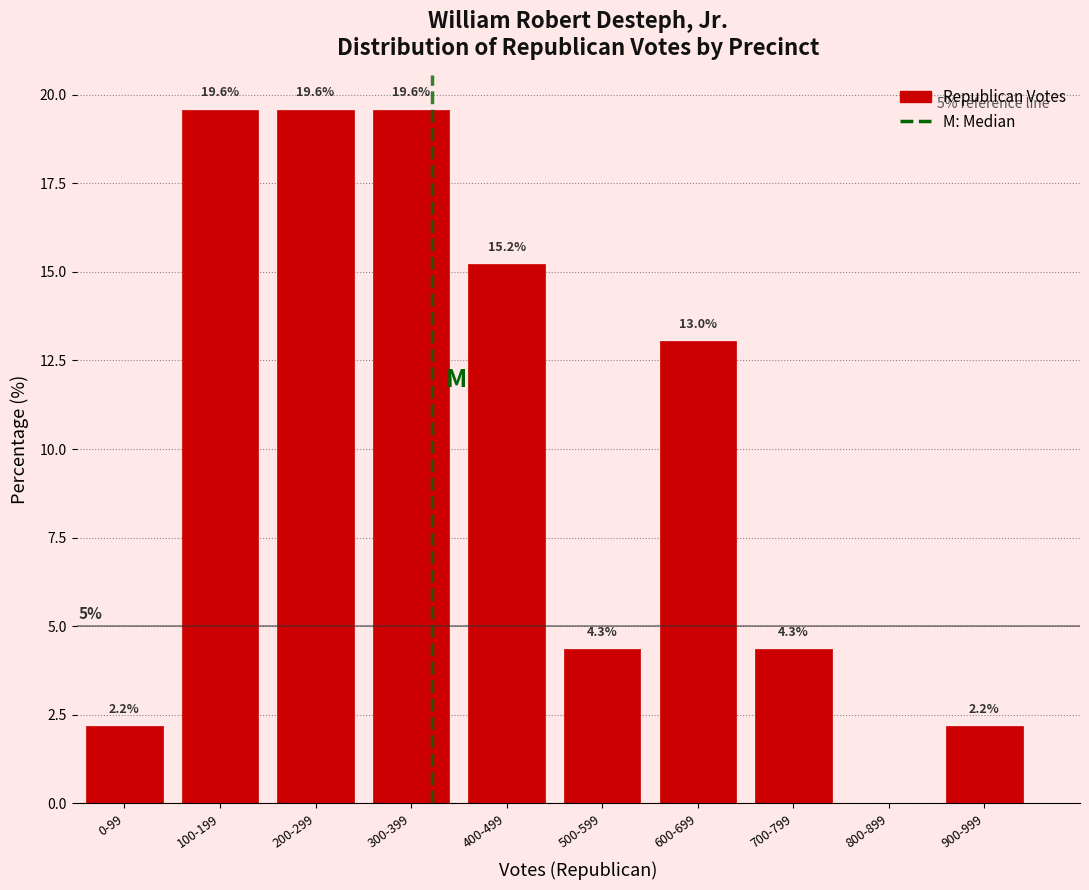

Reading left to right, list all the values displayed in this chart.

0-99=2.2	100-199=19.6	200-299=19.6	300-399=19.6	400-499=15.2	500-599=4.3	600-699=13.0	700-799=4.3	800-899=0.0	900-999=2.2